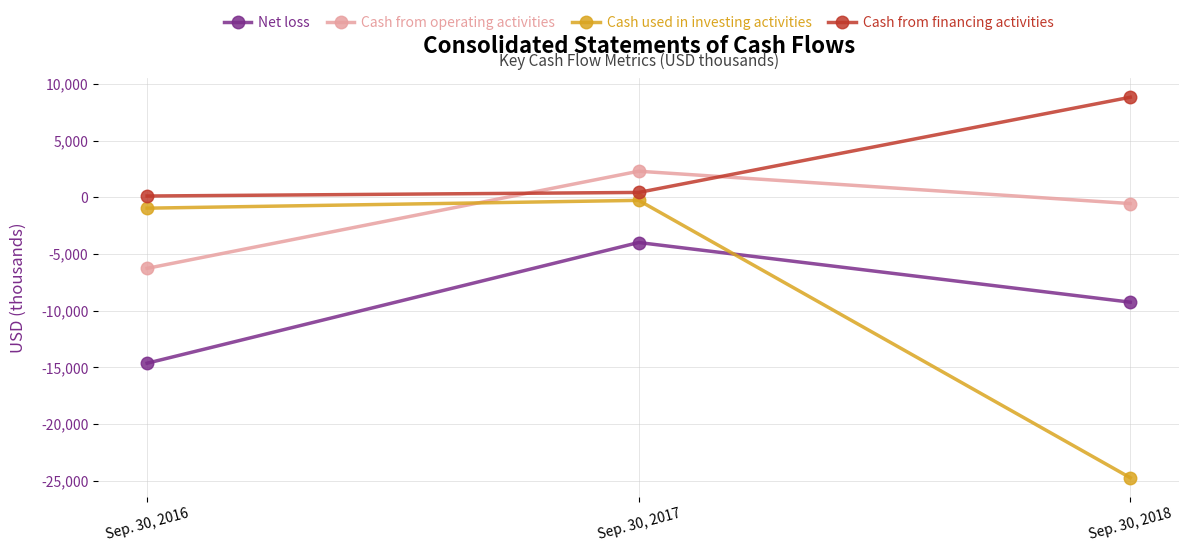

At which category is the sum across all series the highest?

Sep. 30, 2017